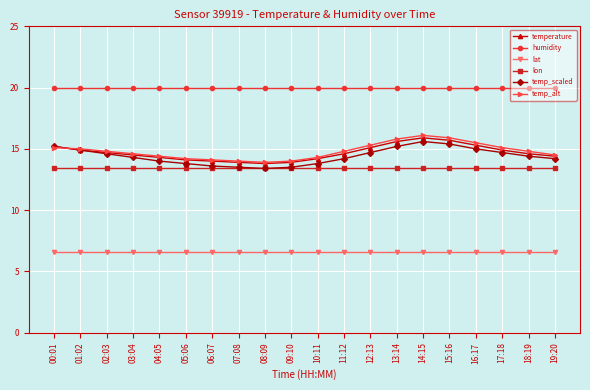

Between 07:08 and 17:18, which series saw the biggest shift?

temp_scaled